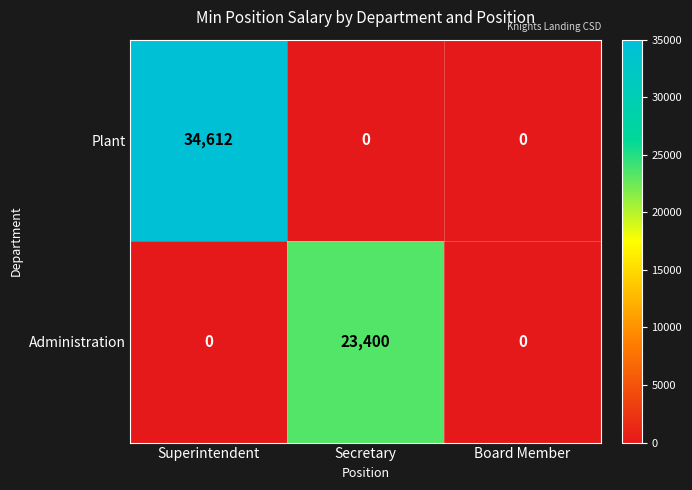

At which category is the sum across all series the highest?

Superintendent